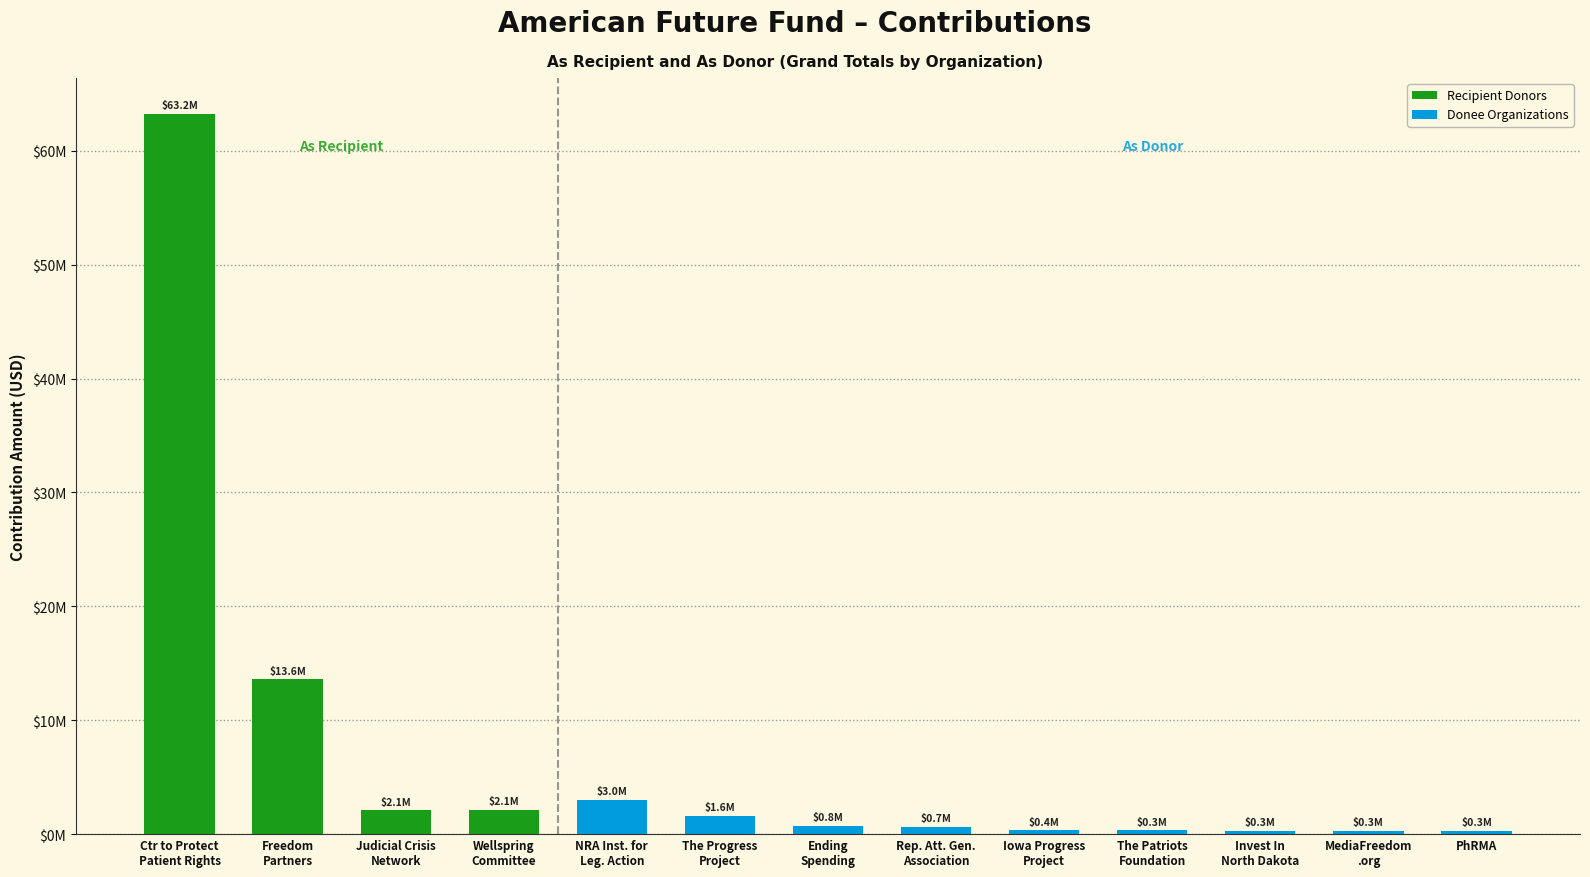

What position from the left is Judicial Crisis
Network?

3